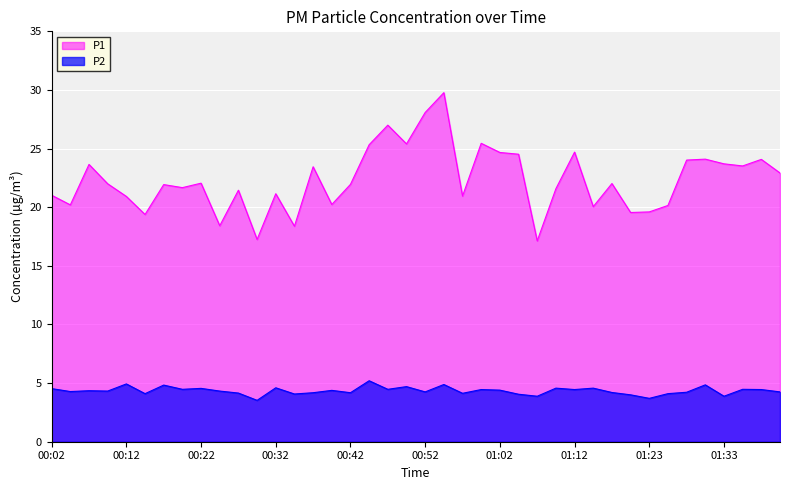

At which category is the sum across all series the highest?

00:55